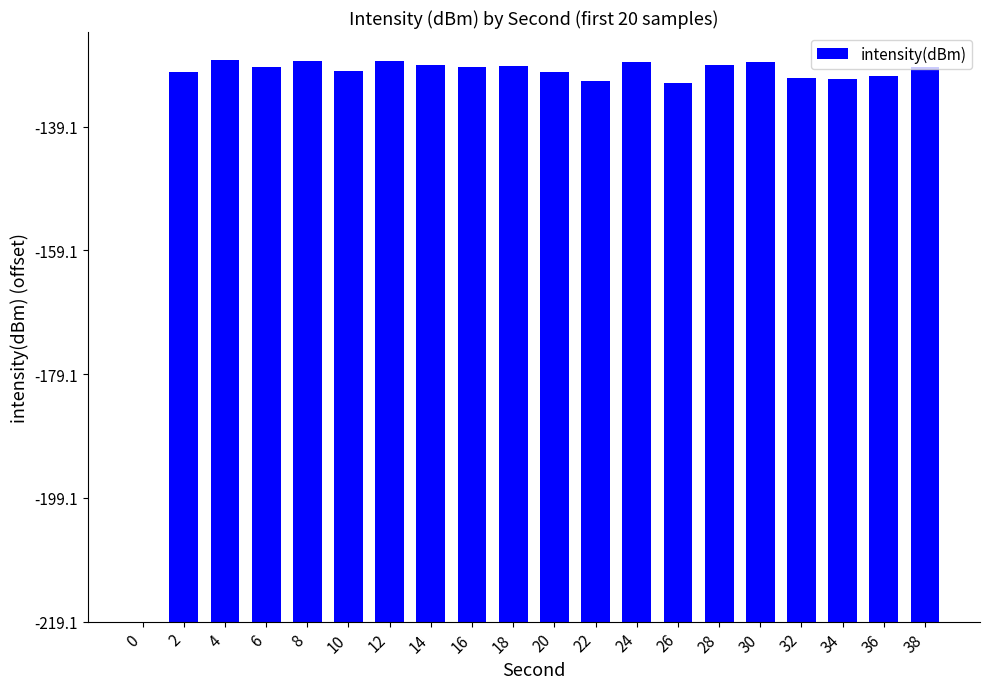

What is the value of the 3rd bar from the left?

90.8